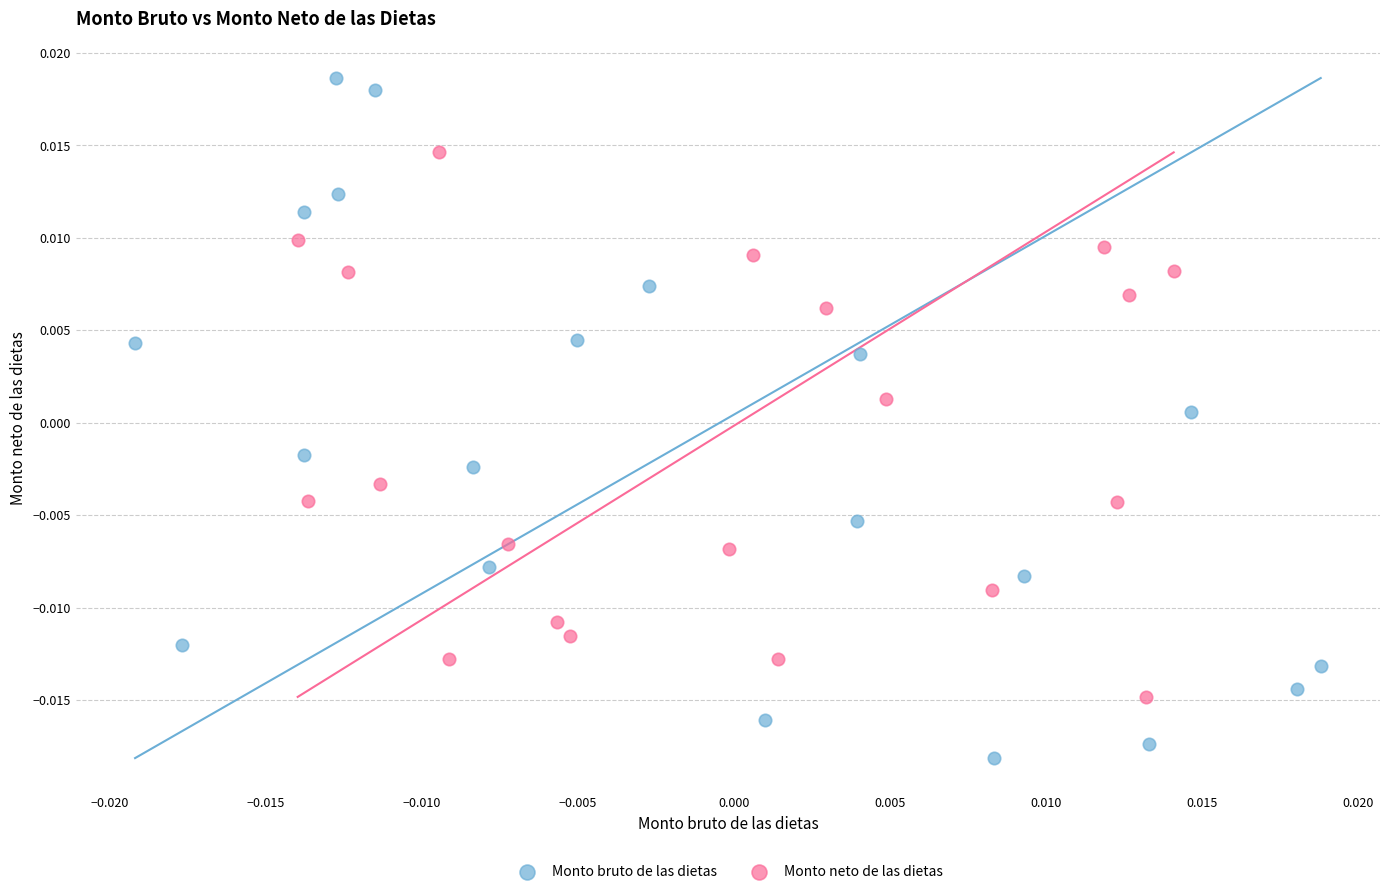

Which series reaches the maximum Y coordinate?

Monto bruto de las dietas